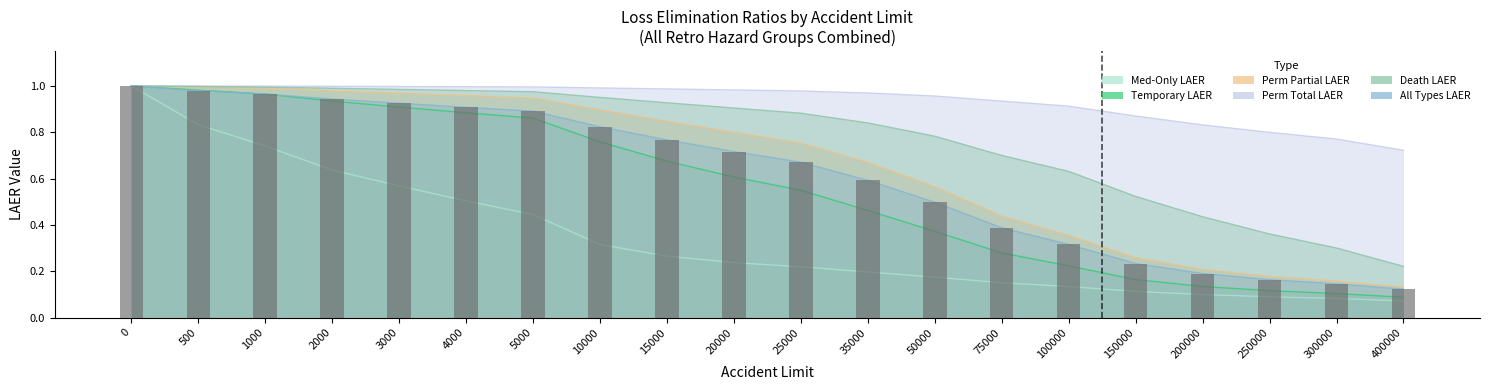

Reading left to right, list all the values displayed in this chart.

Med-Only LAER: 0=1.0	500=0.8	1000=0.7	2000=0.6	3000=0.6	4000=0.5	5000=0.4	10000=0.3	15000=0.3	20000=0.2	25000=0.2	35000=0.2	50000=0.2	75000=0.2	100000=0.1	150000=0.1	200000=0.1	250000=0.1	300000=0.1	400000=0.1
Temporary LAER: 0=1.0	500=1.0	1000=1.0	2000=0.9	3000=0.9	4000=0.9	5000=0.9	10000=0.8	15000=0.7	20000=0.6	25000=0.5	35000=0.5	50000=0.4	75000=0.3	100000=0.2	150000=0.2	200000=0.1	250000=0.1	300000=0.1	400000=0.1
Perm Partial LAER: 0=1.0	500=1.0	1000=1.0	2000=1.0	3000=1.0	4000=1.0	5000=0.9	10000=0.9	15000=0.8	20000=0.8	25000=0.8	35000=0.7	50000=0.6	75000=0.4	100000=0.4	150000=0.3	200000=0.2	250000=0.2	300000=0.2	400000=0.1
Perm Total LAER: 0=1.0	500=1.0	1000=1.0	2000=1.0	3000=1.0	4000=1.0	5000=1.0	10000=1.0	15000=1.0	20000=1.0	25000=1.0	35000=1.0	50000=1.0	75000=0.9	100000=0.9	150000=0.9	200000=0.8	250000=0.8	300000=0.8	400000=0.7
Death LAER: 0=1.0	500=1.0	1000=1.0	2000=1.0	3000=1.0	4000=1.0	5000=1.0	10000=1.0	15000=0.9	20000=0.9	25000=0.9	35000=0.8	50000=0.8	75000=0.7	100000=0.6	150000=0.5	200000=0.4	250000=0.4	300000=0.3	400000=0.2
All Types LAER: 0=1.0	500=1.0	1000=1.0	2000=0.9	3000=0.9	4000=0.9	5000=0.9	10000=0.8	15000=0.8	20000=0.7	25000=0.7	35000=0.6	50000=0.5	75000=0.4	100000=0.3	150000=0.2	200000=0.2	250000=0.2	300000=0.1	400000=0.1